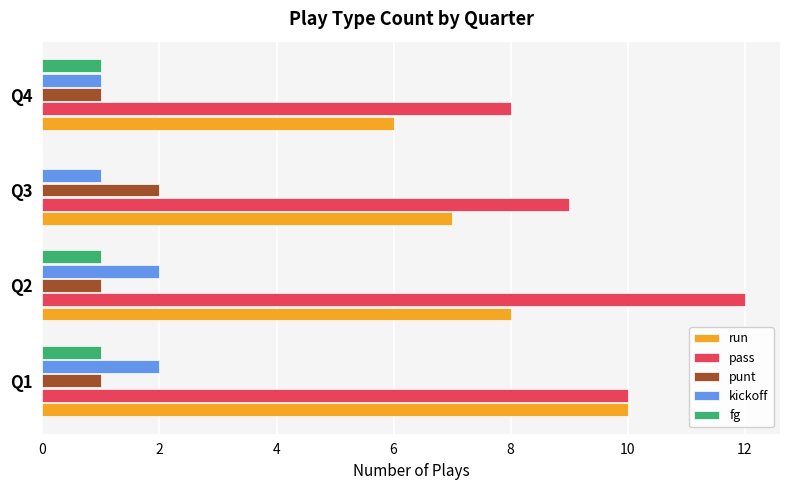

The value of pass at Q4 is 8. True or false?

True